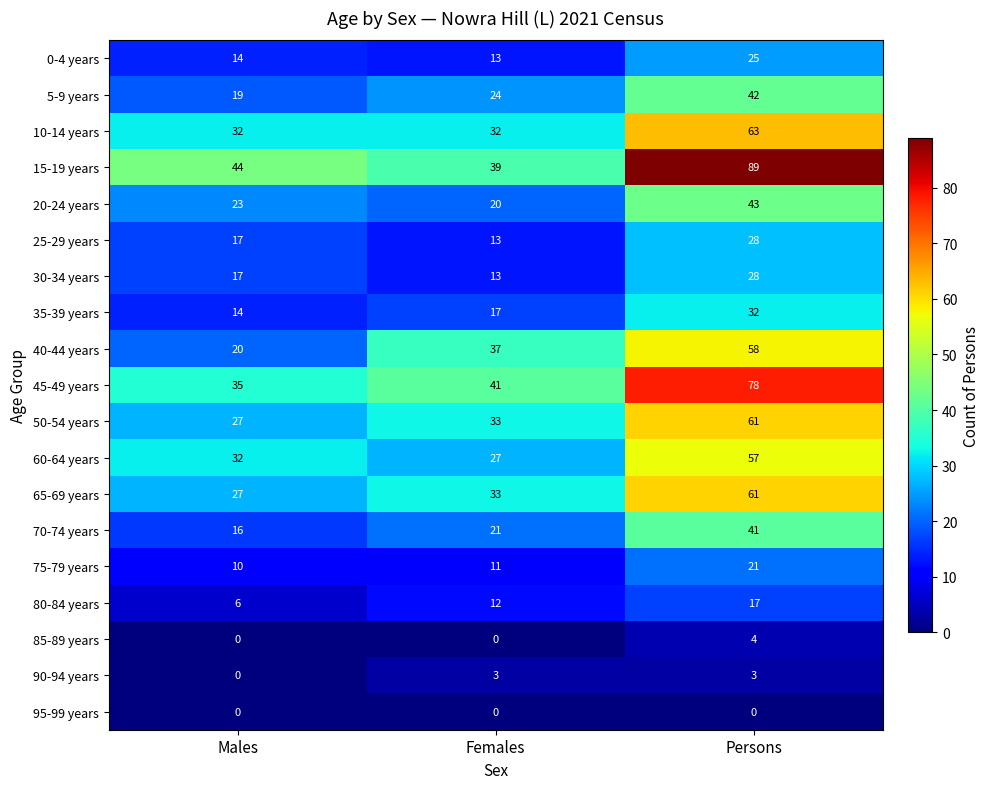

Which series has the largest total across all categories?

15-19 years